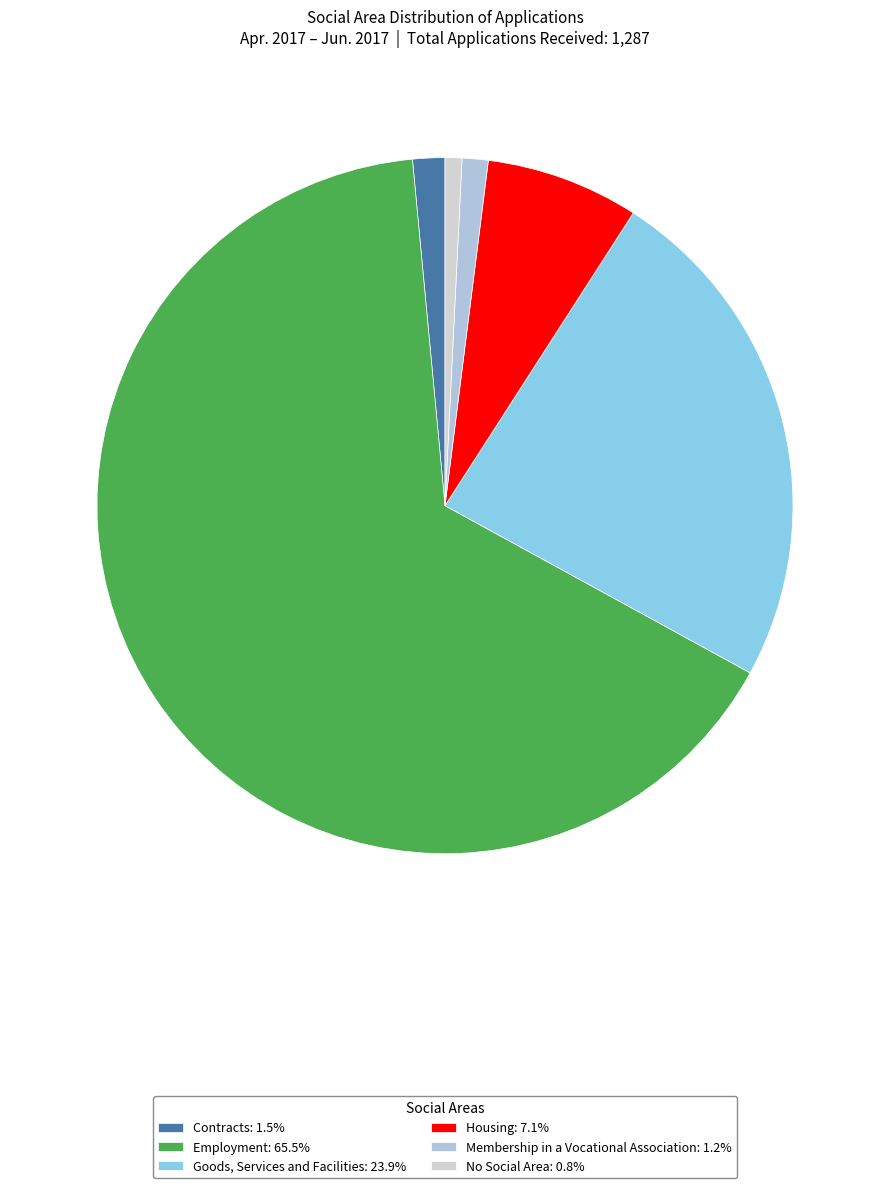

Rank the categories by value from highest to lowest.

Employment, Goods, Services and Facilities, Housing, Contracts, Membership in a Vocational Association, No Social Area